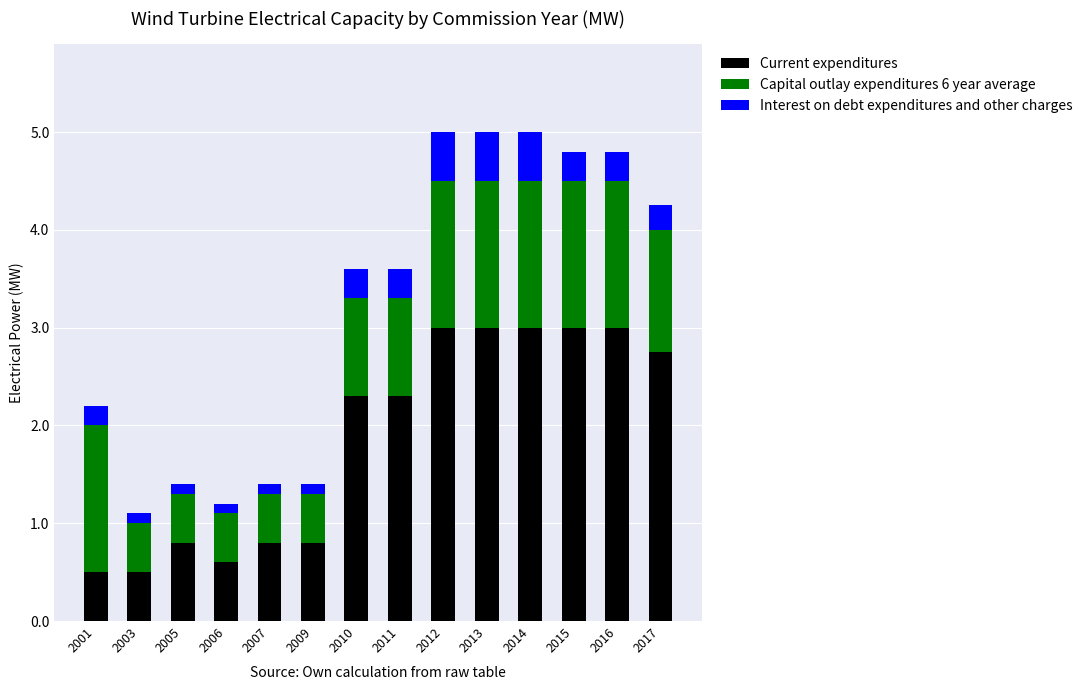

Is it true that Current expenditures equals 0.9 at 2010?

False